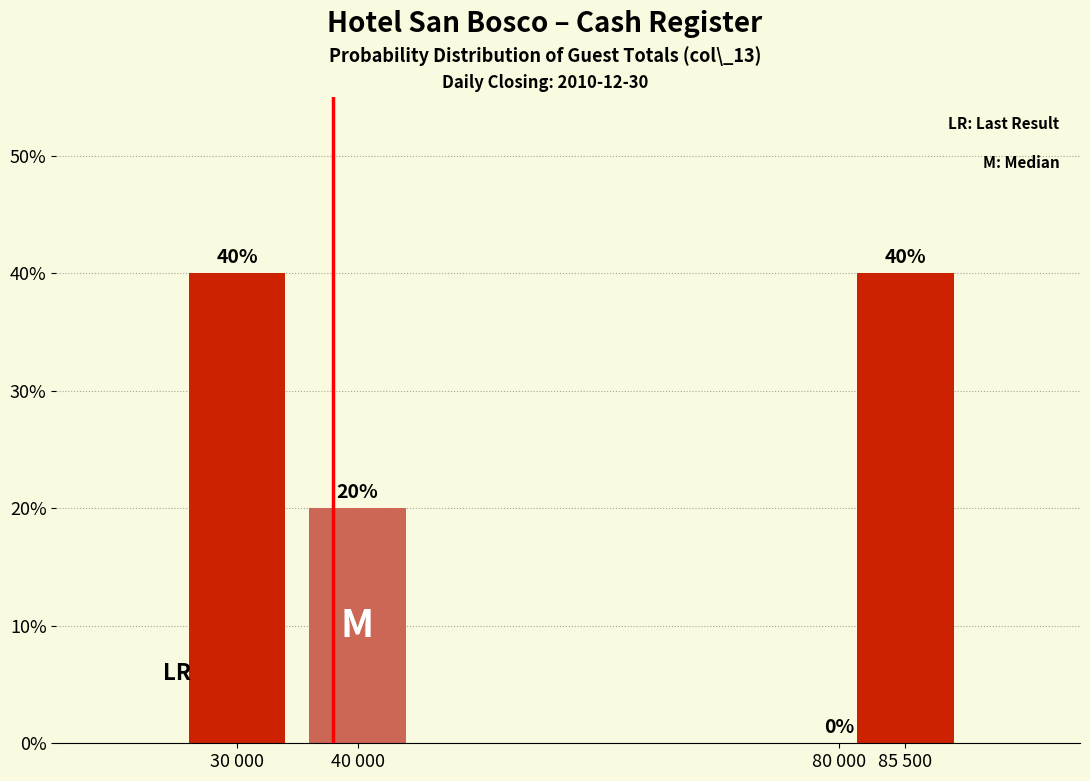

Reading left to right, what are all the values shown in this chart?

30 000=40	40 000=20	80 000=0	85 500=40